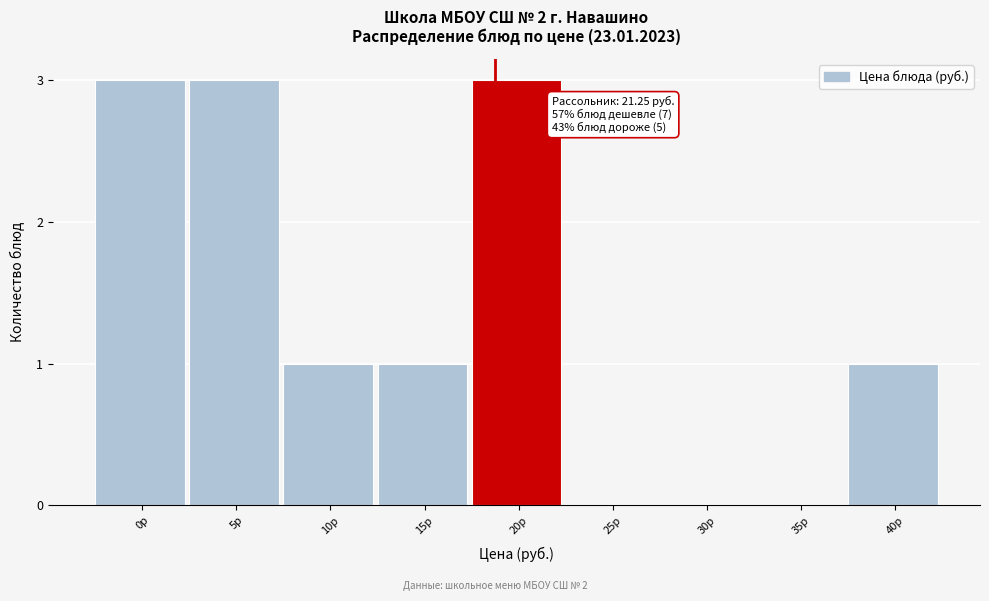

Reading left to right, what are all the values shown in this chart?

0р=3	5р=3	10р=1	15р=1	20р=3	25р=0	30р=0	35р=0	40р=1